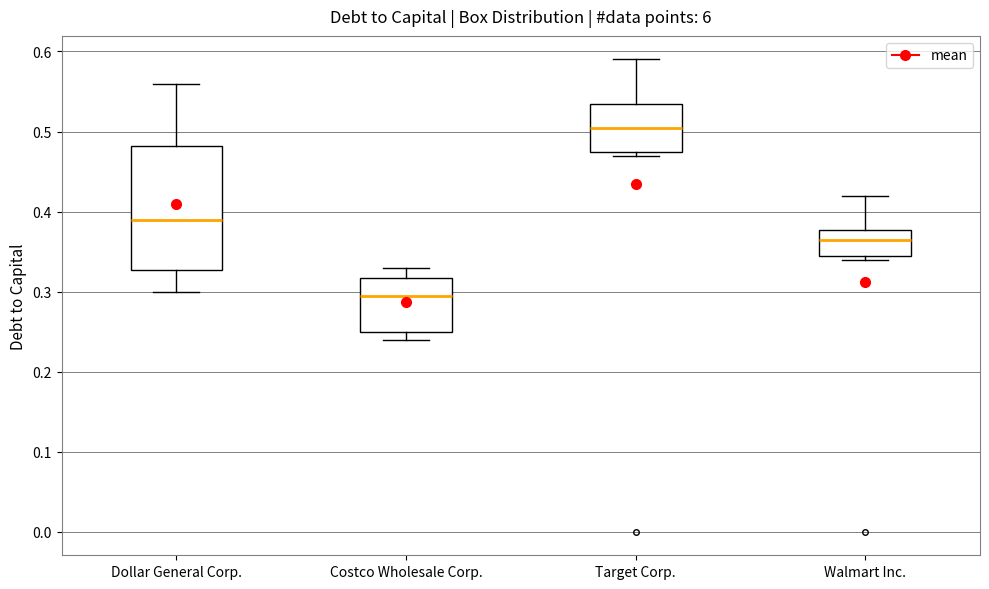

Reading left to right, transcribe this box plot: for each box, give where its median line is, the range the box spans, and where its two whiskers end, as read against the y-axis. The values are not printed on the chart, so give them approximately, as read against the axis.

Dollar General Corp.: median 0.39, box 0.33 to 0.48, whiskers 0.30 to 0.56
Costco Wholesale Corp.: median 0.30, box 0.25 to 0.32, whiskers 0.24 to 0.33
Target Corp.: median 0.51, box 0.48 to 0.54, whiskers 0.47 to 0.59
Walmart Inc.: median 0.37, box 0.35 to 0.38, whiskers 0.34 to 0.42